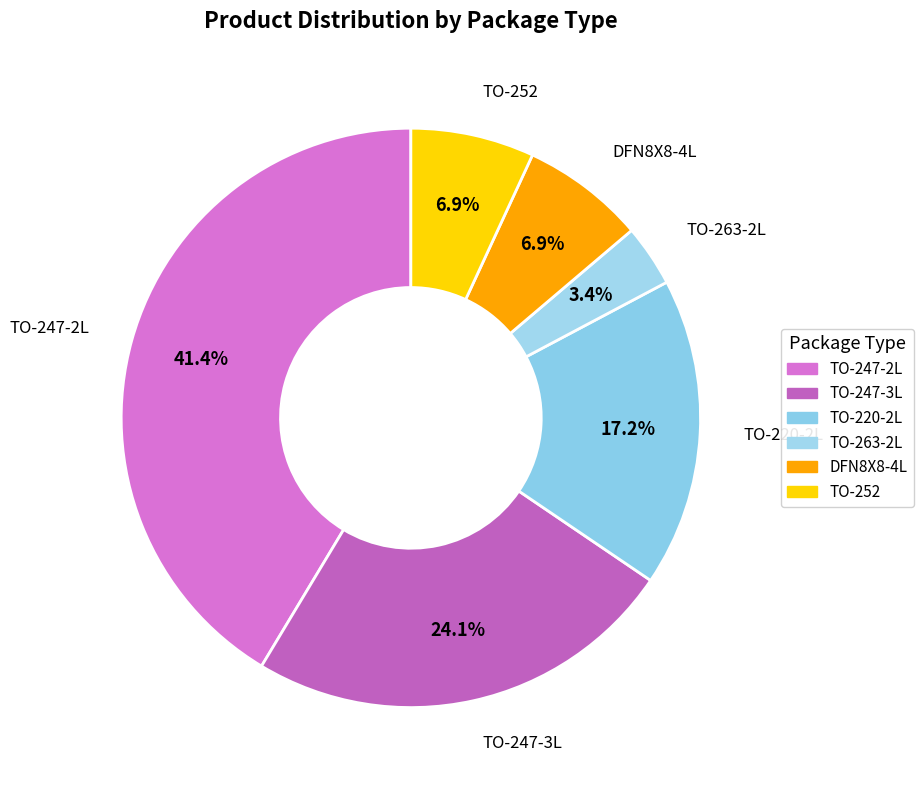

Count the number of slices in the pie.

6